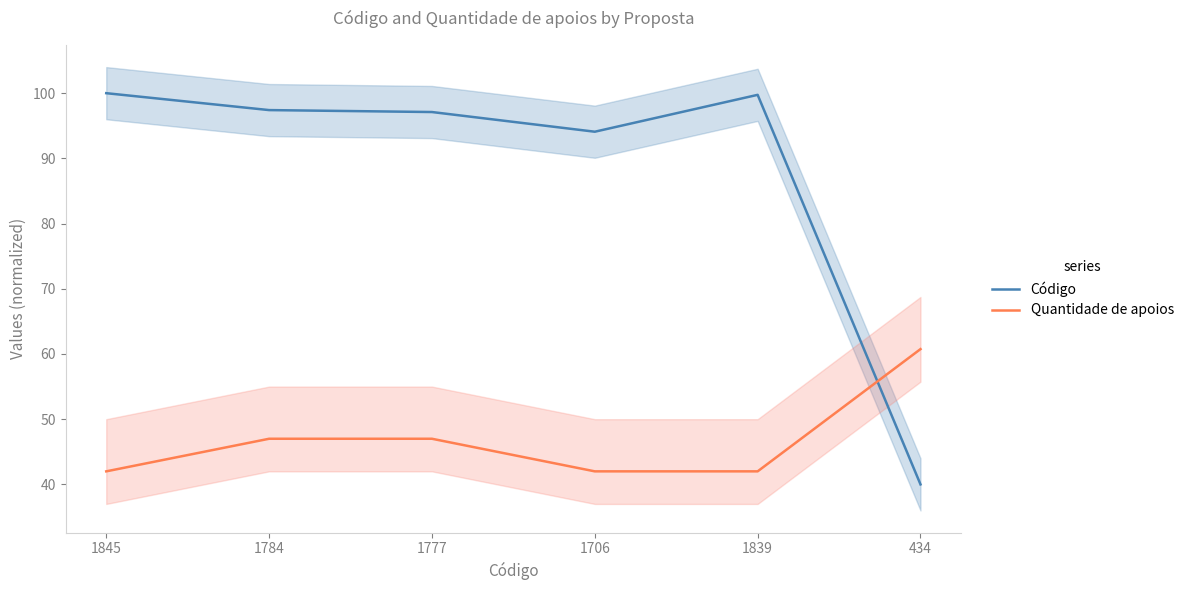

Reading left to right, transcribe all the data shown in this chart.

Código: 100.0	97.4	97.1	94.1	99.7	40.0
Quantidade de apoios: 42.0	47.0	47.0	42.0	42.0	60.8